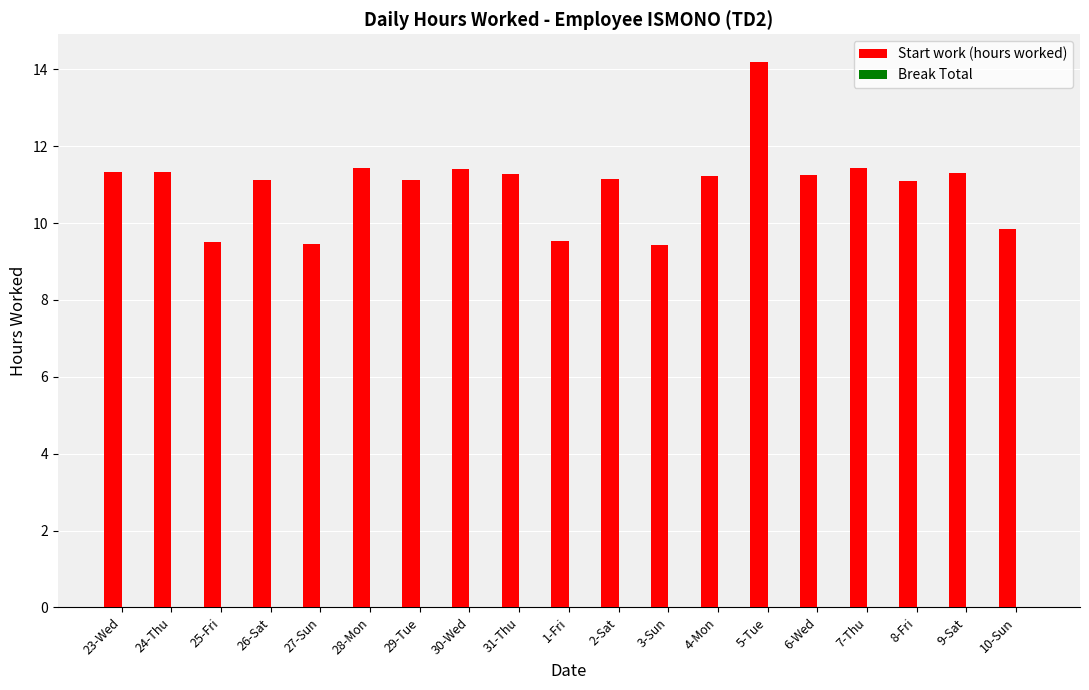

What is the average value?

11.0